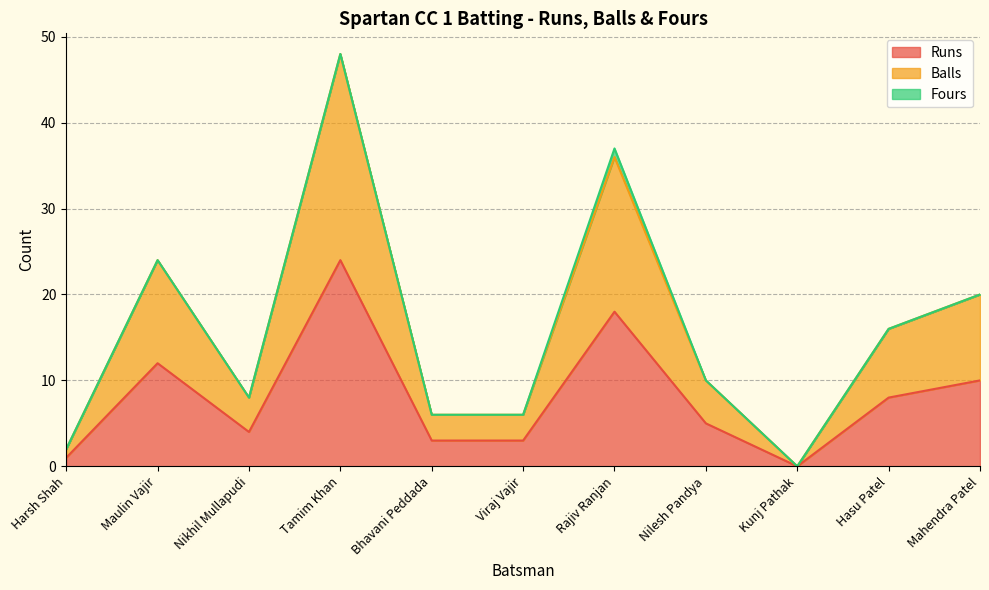

Which label corresponds to the largest value in the chart?

Tamim Khan